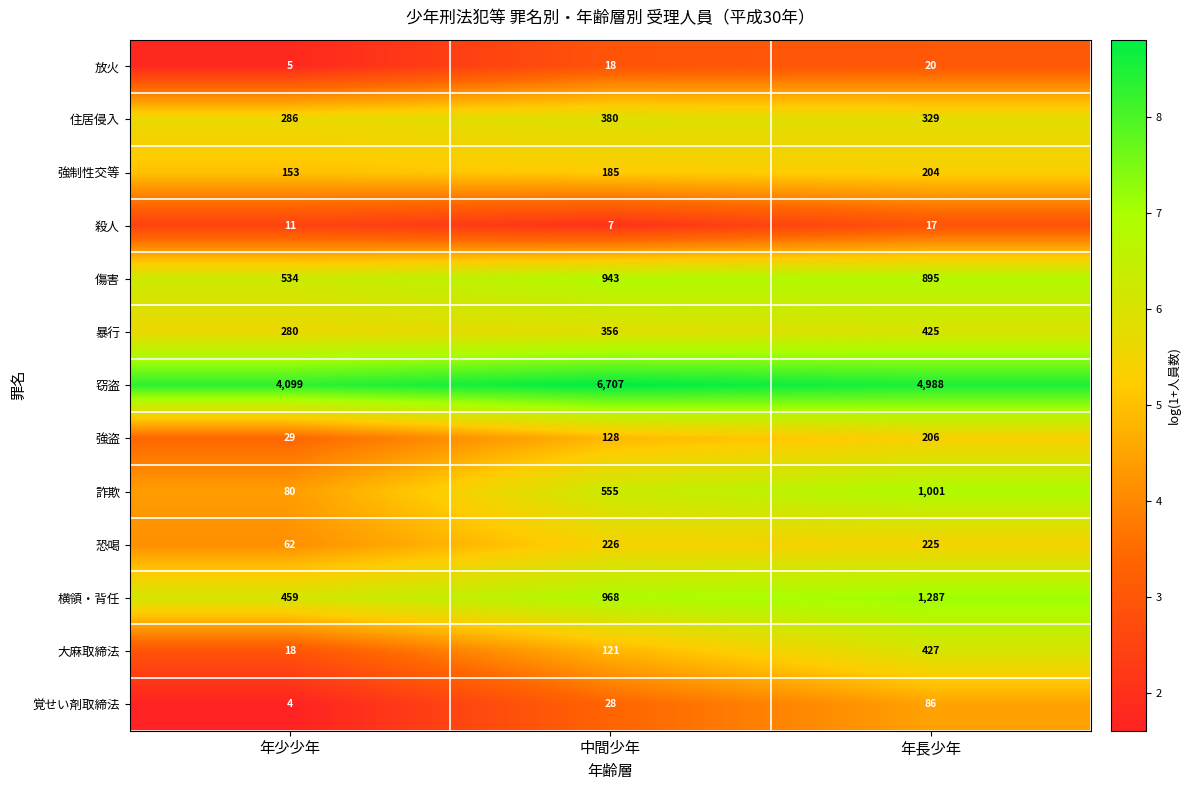

Is it true that 傷害 equals 220 at 年長少年?

False